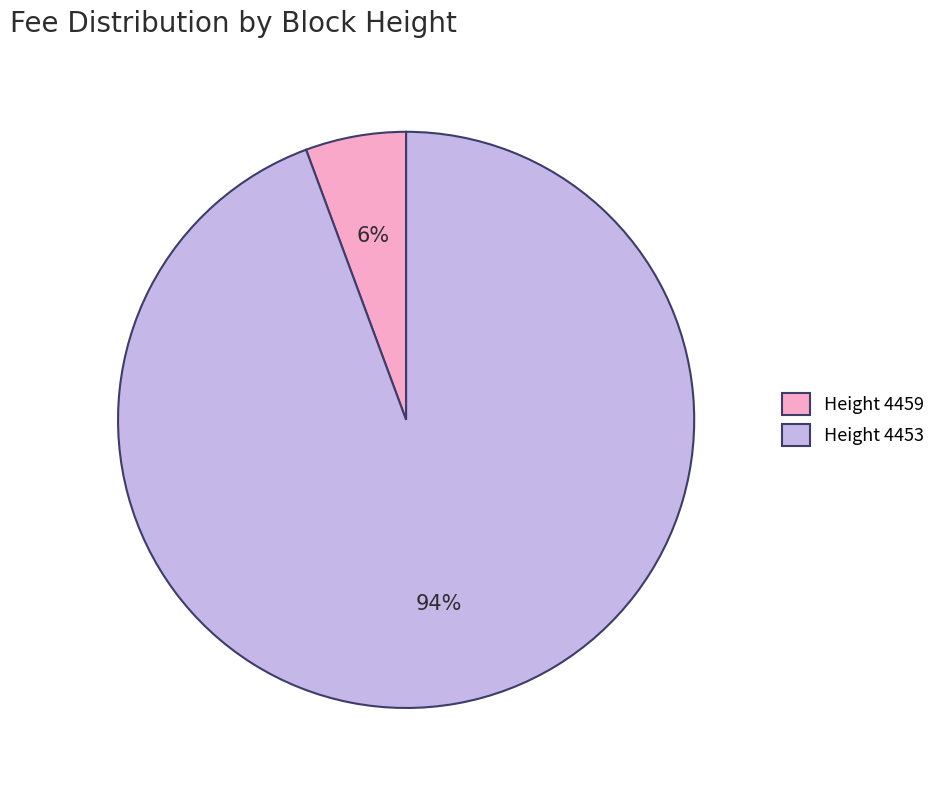

What percentage is the Height 4453 slice, to the nearest percent?

94%